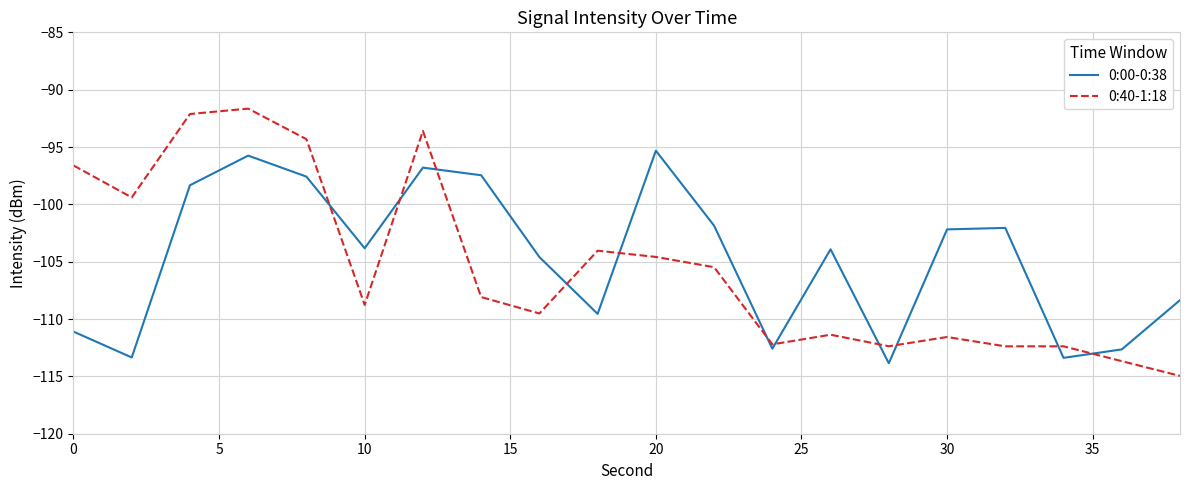

Which series has the largest range (max minus min)?

0:40-1:18